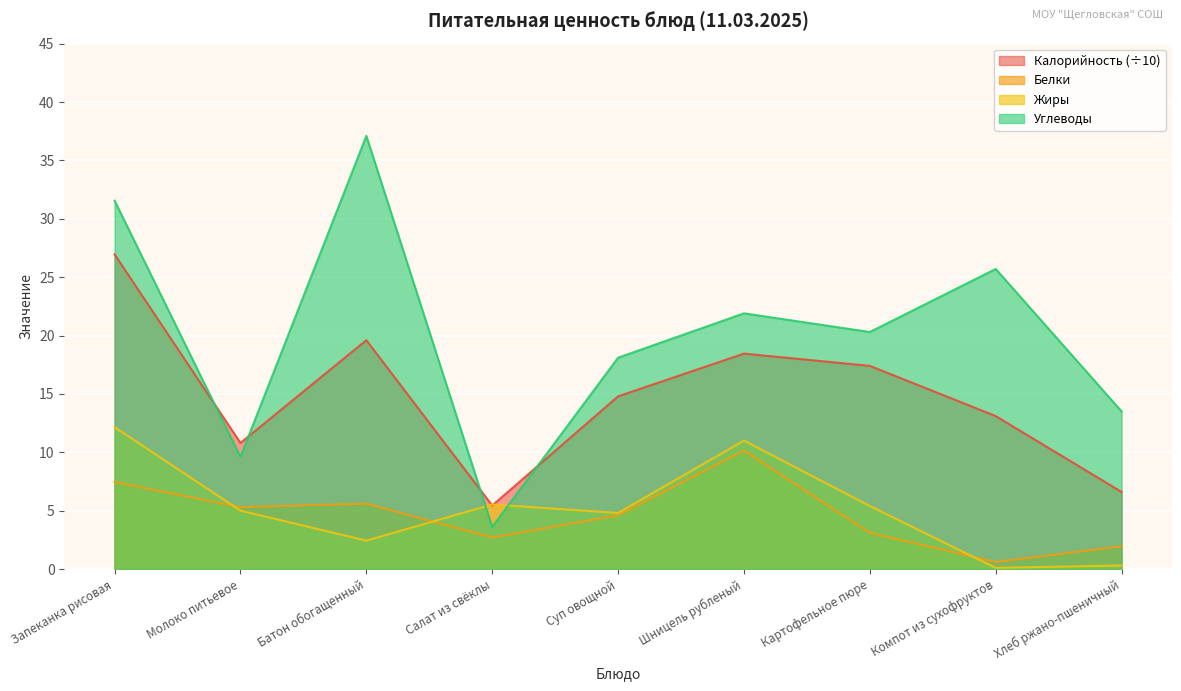

Which series has the largest range (max minus min)?

Углеводы